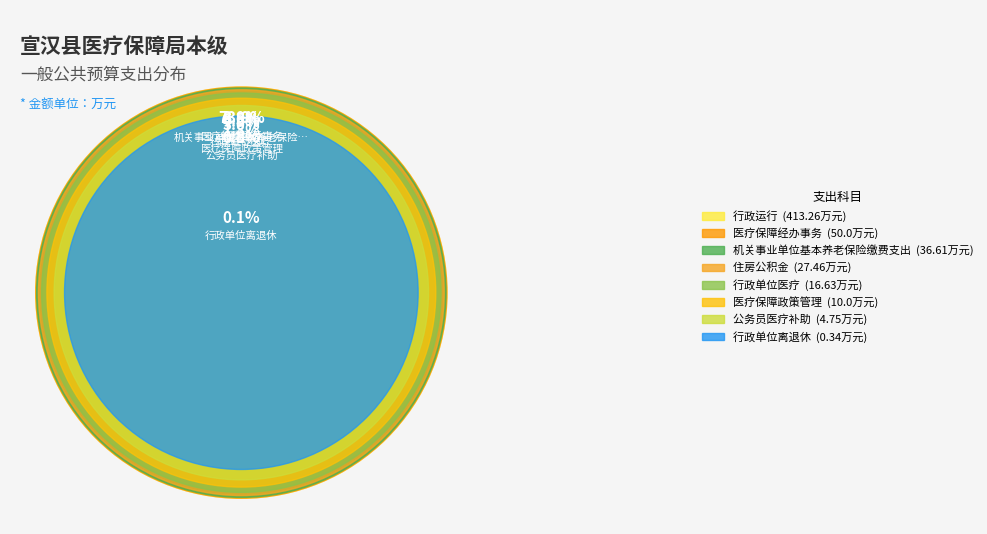

Rank the categories by value from lowest to highest.

行政单位离退休, 公务员医疗补助, 医疗保障政策管理, 行政单位医疗, 住房公积金, 机关事业单位基本养老保险缴费支出, 医疗保障经办事务, 行政运行